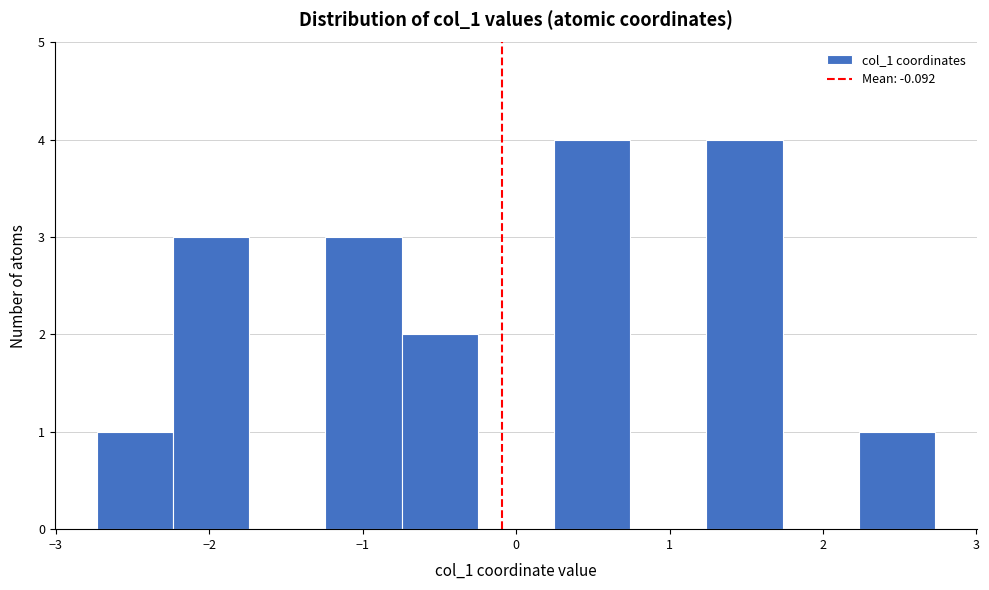

How tall is the bar that spans -2.7 to -2.2 on the x-axis? Neither the bar edges nor the heights are printed on the chart, so give them approximately, as read against the axes.

1